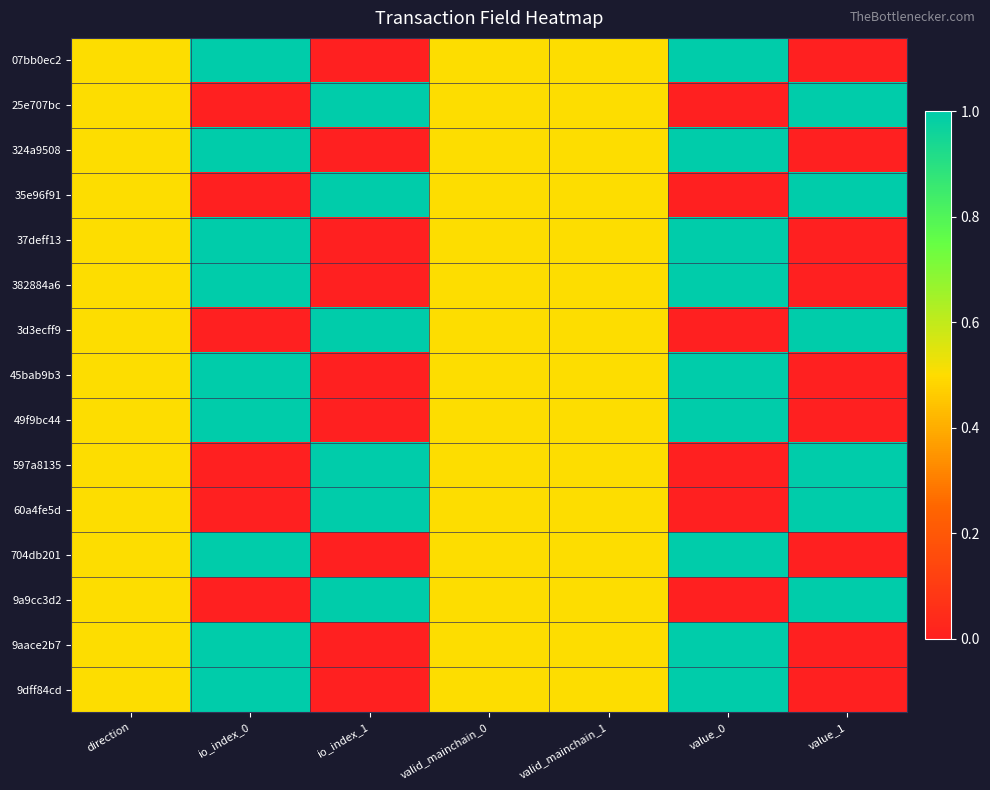

Reading left to right, transcribe all the data shown in this chart.

07bb0ec2: direction=0.5	io_index_0=1.0	io_index_1=0.0	valid_mainchain_0=0.5	valid_mainchain_1=0.5	value_0=1.0	value_1=0.0
25e707bc: direction=0.5	io_index_0=0.0	io_index_1=1.0	valid_mainchain_0=0.5	valid_mainchain_1=0.5	value_0=0.0	value_1=1.0
324a9508: direction=0.5	io_index_0=1.0	io_index_1=0.0	valid_mainchain_0=0.5	valid_mainchain_1=0.5	value_0=1.0	value_1=0.0
35e96f91: direction=0.5	io_index_0=0.0	io_index_1=1.0	valid_mainchain_0=0.5	valid_mainchain_1=0.5	value_0=0.0	value_1=1.0
37deff13: direction=0.5	io_index_0=1.0	io_index_1=0.0	valid_mainchain_0=0.5	valid_mainchain_1=0.5	value_0=1.0	value_1=0.0
382884a6: direction=0.5	io_index_0=1.0	io_index_1=0.0	valid_mainchain_0=0.5	valid_mainchain_1=0.5	value_0=1.0	value_1=0.0
3d3ecff9: direction=0.5	io_index_0=0.0	io_index_1=1.0	valid_mainchain_0=0.5	valid_mainchain_1=0.5	value_0=0.0	value_1=1.0
45bab9b3: direction=0.5	io_index_0=1.0	io_index_1=0.0	valid_mainchain_0=0.5	valid_mainchain_1=0.5	value_0=1.0	value_1=0.0
49f9bc44: direction=0.5	io_index_0=1.0	io_index_1=0.0	valid_mainchain_0=0.5	valid_mainchain_1=0.5	value_0=1.0	value_1=0.0
597a8135: direction=0.5	io_index_0=0.0	io_index_1=1.0	valid_mainchain_0=0.5	valid_mainchain_1=0.5	value_0=0.0	value_1=1.0
60a4fe5d: direction=0.5	io_index_0=0.0	io_index_1=1.0	valid_mainchain_0=0.5	valid_mainchain_1=0.5	value_0=0.0	value_1=1.0
704db201: direction=0.5	io_index_0=1.0	io_index_1=0.0	valid_mainchain_0=0.5	valid_mainchain_1=0.5	value_0=1.0	value_1=0.0
9a9cc3d2: direction=0.5	io_index_0=0.0	io_index_1=1.0	valid_mainchain_0=0.5	valid_mainchain_1=0.5	value_0=0.0	value_1=1.0
9aace2b7: direction=0.5	io_index_0=1.0	io_index_1=0.0	valid_mainchain_0=0.5	valid_mainchain_1=0.5	value_0=1.0	value_1=0.0
9dff84cd: direction=0.5	io_index_0=1.0	io_index_1=0.0	valid_mainchain_0=0.5	valid_mainchain_1=0.5	value_0=1.0	value_1=0.0